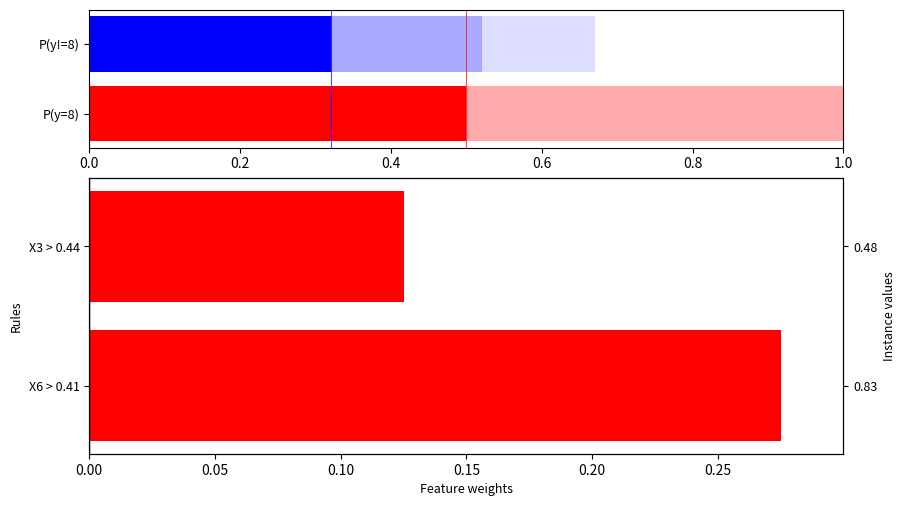

Does the chart contain stacked bars?

No